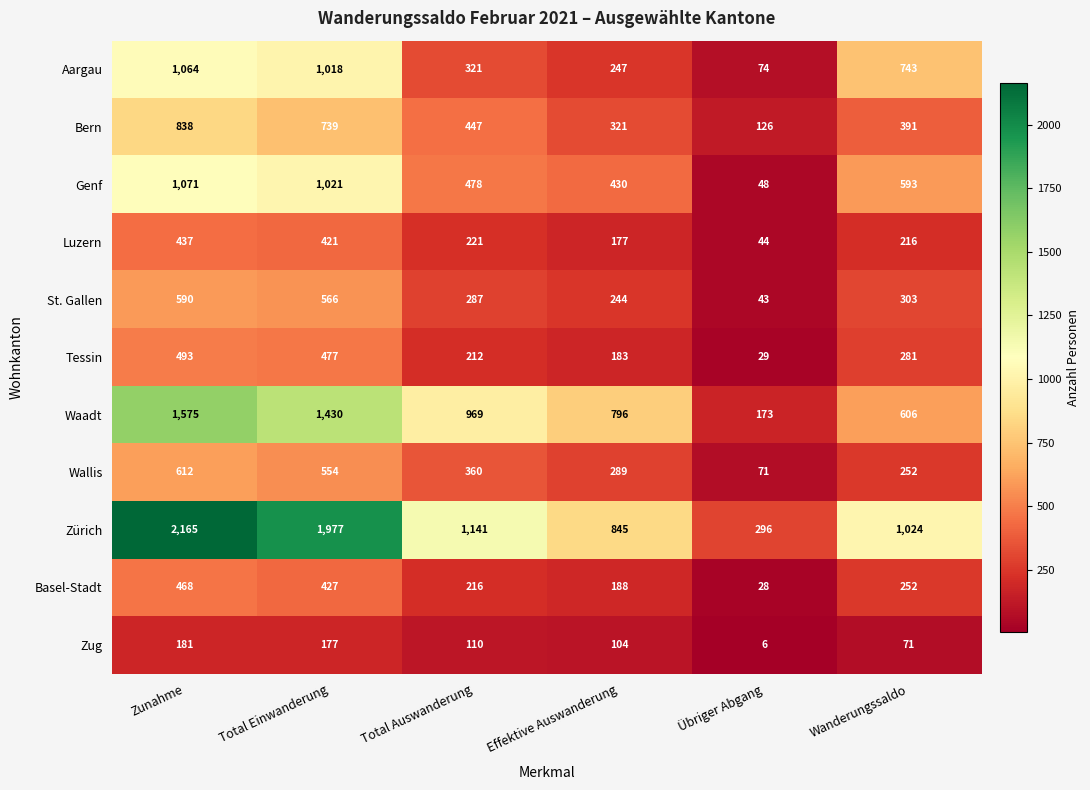

Between Total Auswanderung and Effektive Auswanderung, which series saw the biggest shift?

Zürich